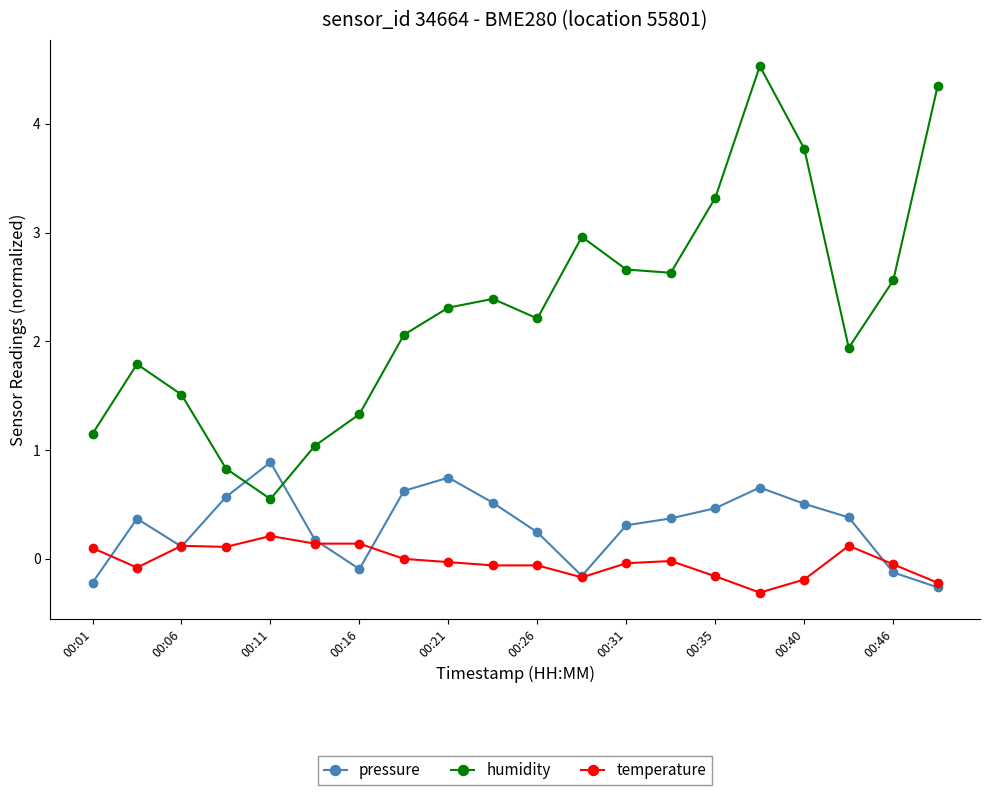

How many data points does each series have?

20